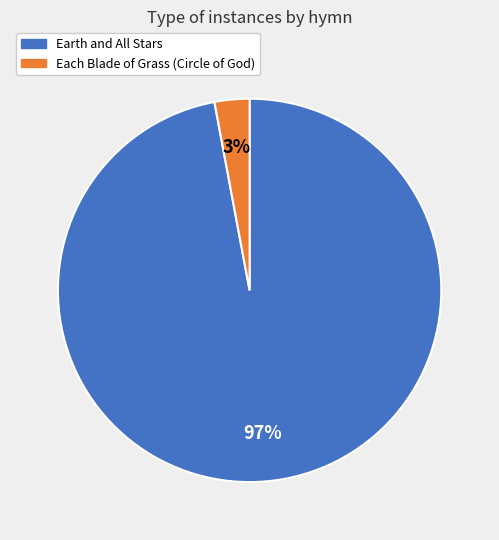

Combined, do Each Blade of Grass (Circle of God) and Earth and All Stars account for over 50%?

Yes